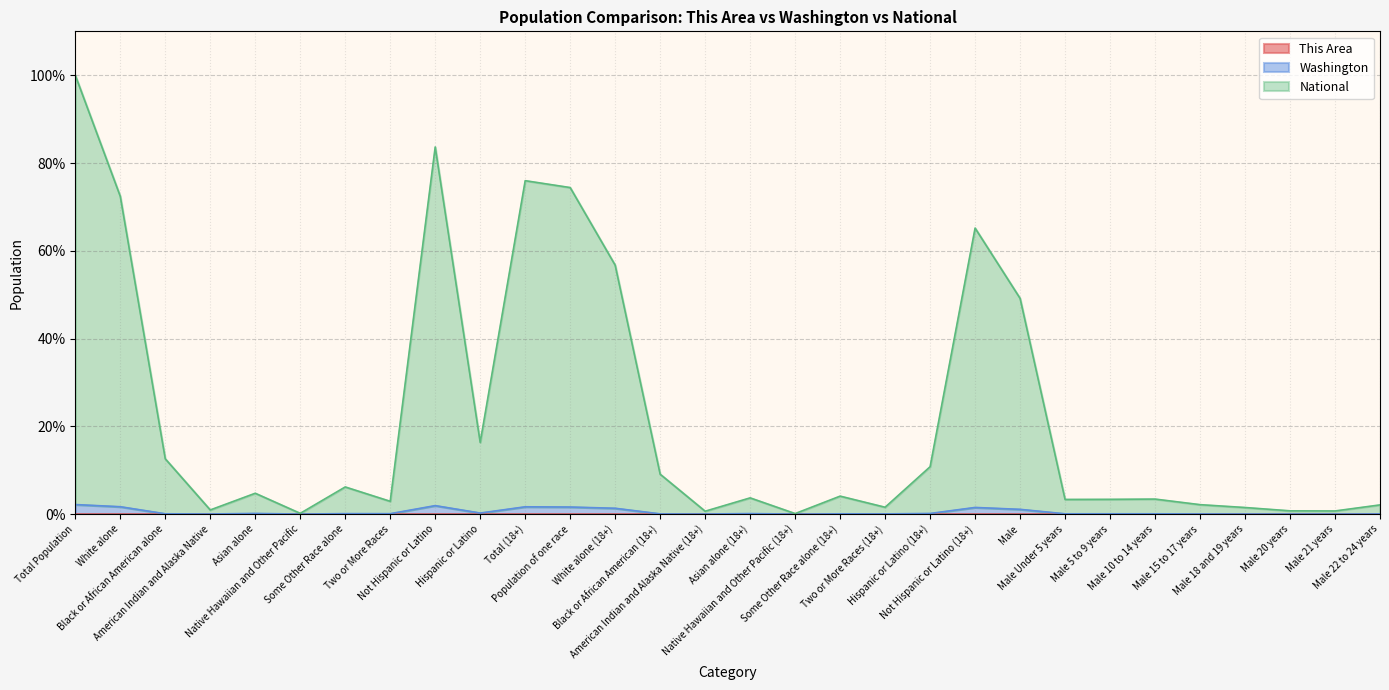

Is the value of National at Asian alone (18+) greater than the value of Washington at Two or More Races (18+)?

Yes